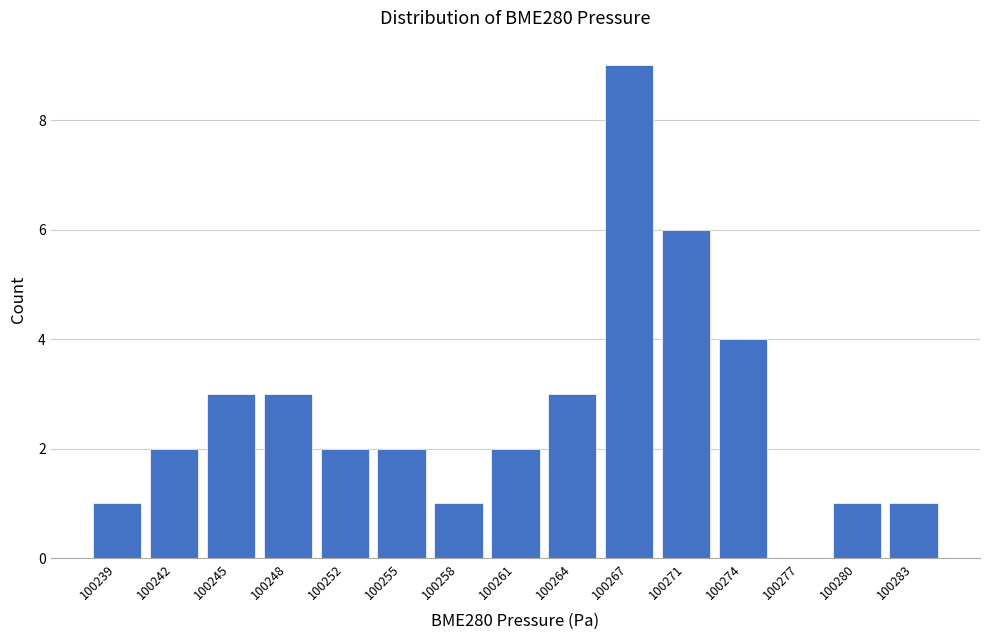

Reading left to right, list every bar in this chart as the range it spans on the x-axis followed by its height. Neither the bar edges nor the heights are printed on the chart, so give them approximately, as read against the axes.

100237.5 to 100240.5: 1
100240.5 to 100243.5: 2
100243.5 to 100247.0: 3
100247.0 to 100250.0: 3
100250.0 to 100253.0: 2
100253.0 to 100256.5: 2
100256.5 to 100259.5: 1
100259.5 to 100262.5: 2
100262.5 to 100266.0: 3
100266.0 to 100269.0: 9
100269.0 to 100272.0: 6
100272.0 to 100275.5: 4
100275.5 to 100278.5: 0
100278.5 to 100281.5: 1
100281.5 to 100285.0: 1